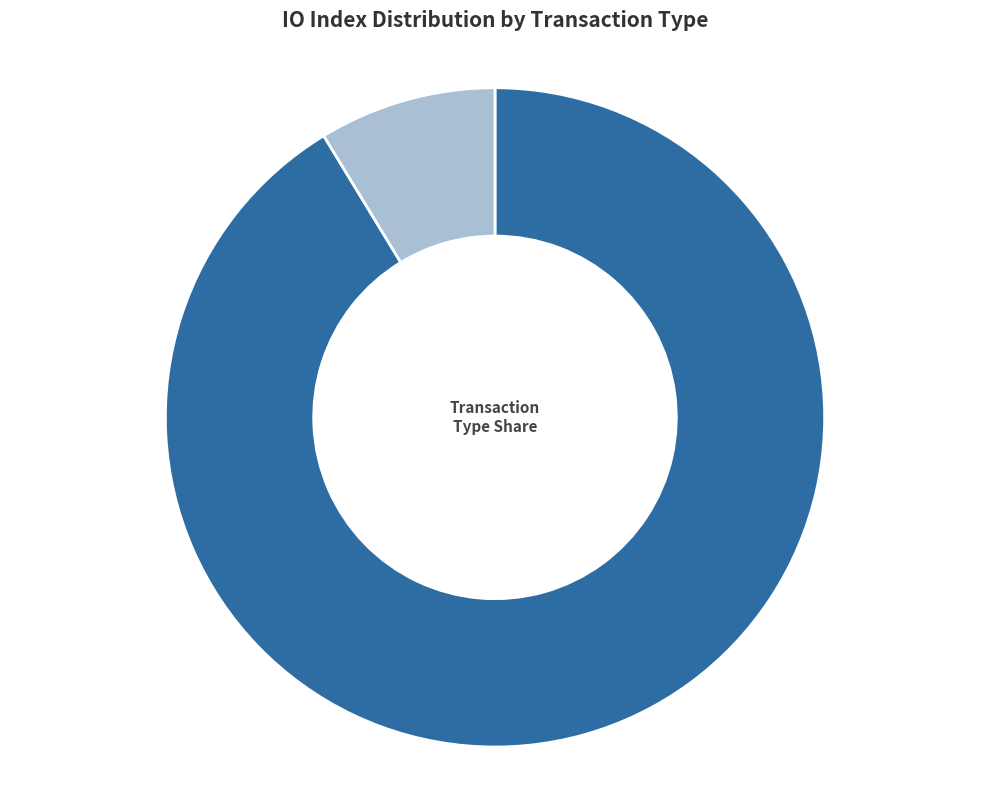

Which category has the biggest portion of the pie?

Regular